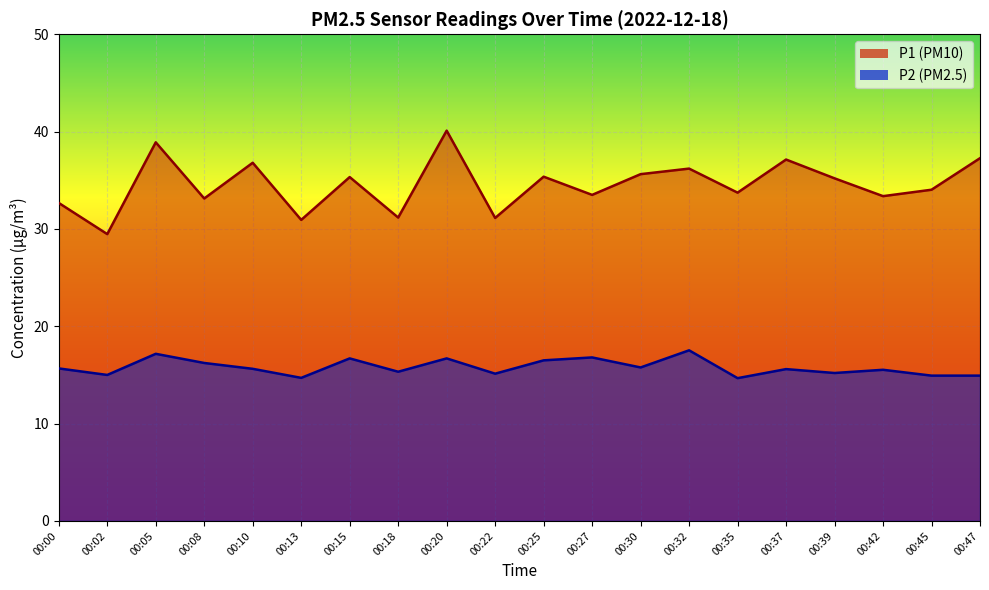

Rank the series at 00:00 from lowest to highest value.

P2 (PM2.5) line, P1 (PM10) line